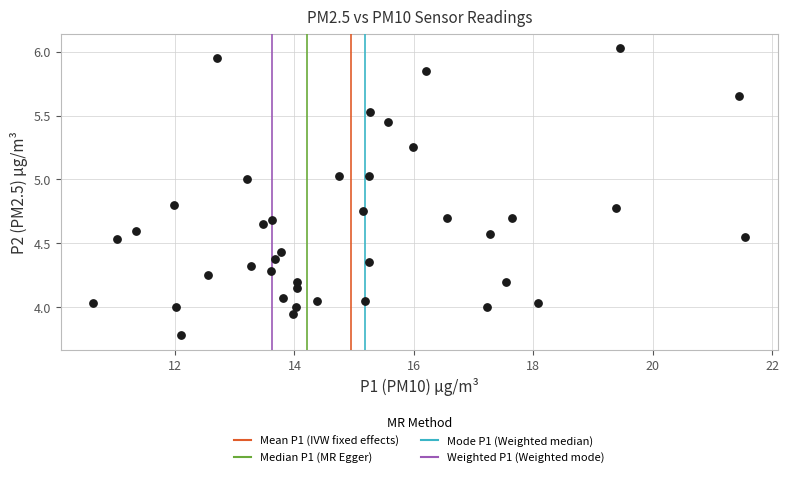

What is the range of X values (max minus min)?

10.9